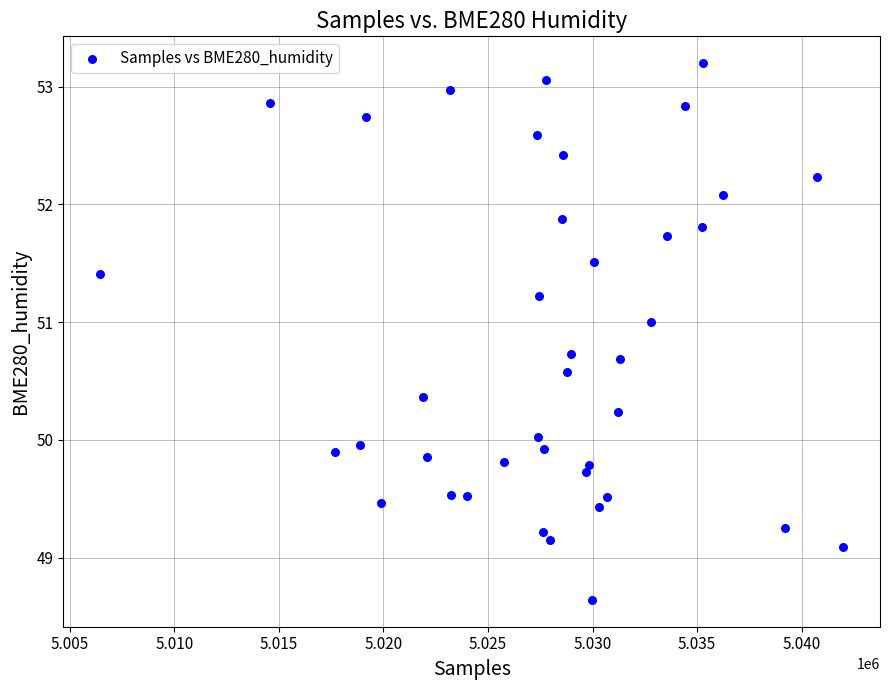

What is the range of X values (max minus min)?

35509.0